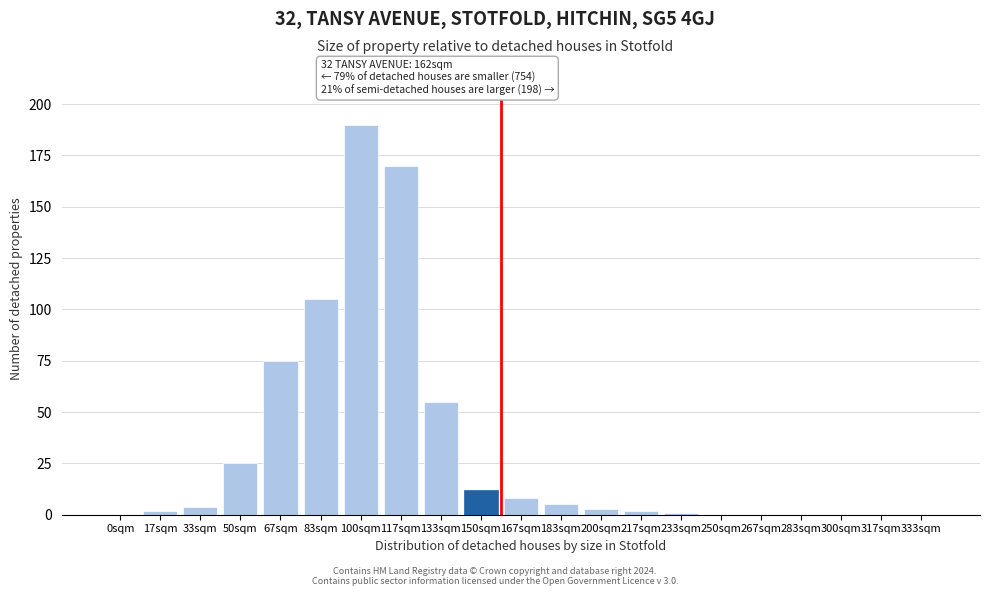

Reading left to right, what are all the values shown in this chart?

0sqm=0	17sqm=2	33sqm=4	50sqm=25	67sqm=75	83sqm=105	100sqm=190	117sqm=170	133sqm=55	150sqm=12	167sqm=8	183sqm=5	200sqm=3	217sqm=2	233sqm=1	250sqm=0	267sqm=0	283sqm=0	300sqm=0	317sqm=0	333sqm=0